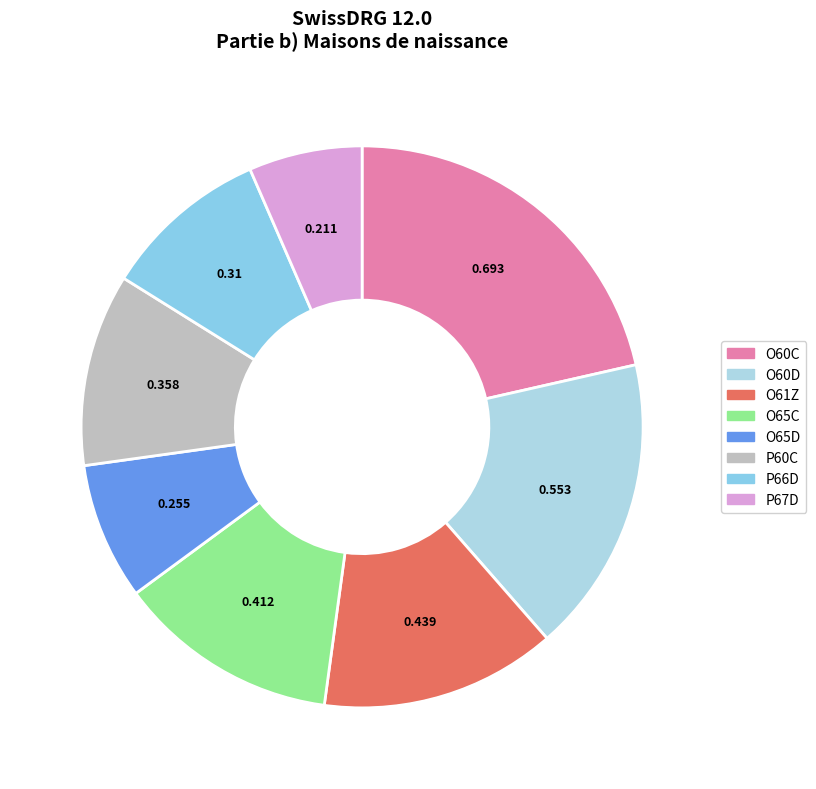

The O60D slice represents 17% of the pie. True or false?

True